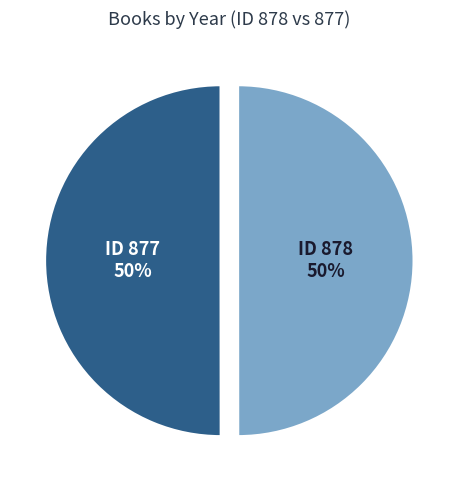

To the nearest percent, what is the average slice percentage?

50%